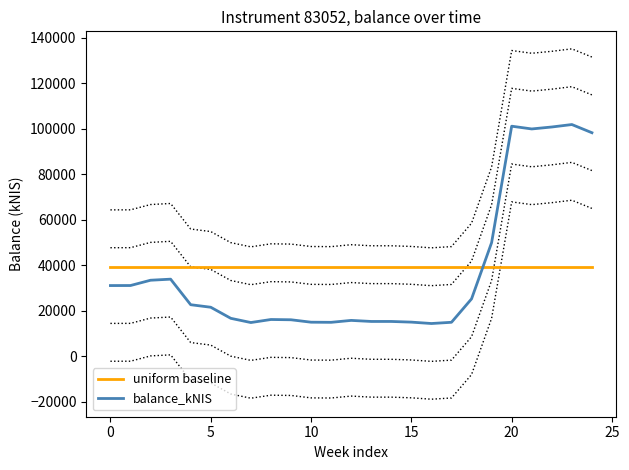

True or false: uniform baseline has more than 1 points higher than both neighbors.

False